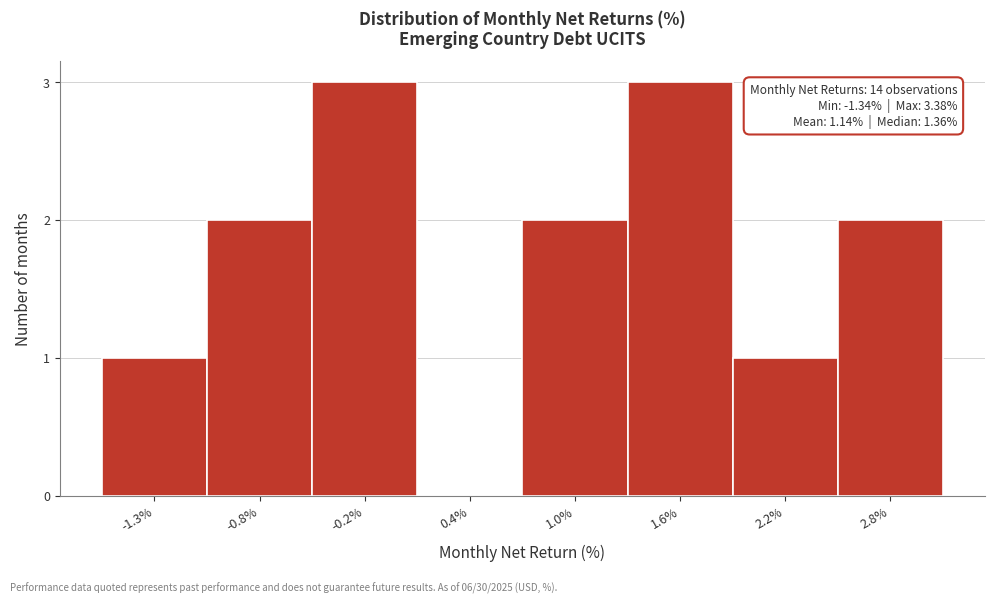

Reading left to right, transcribe all the data shown in this chart.

-1.3%=1	-0.8%=2	-0.2%=3	0.4%=0	1.0%=2	1.6%=3	2.2%=1	2.8%=2